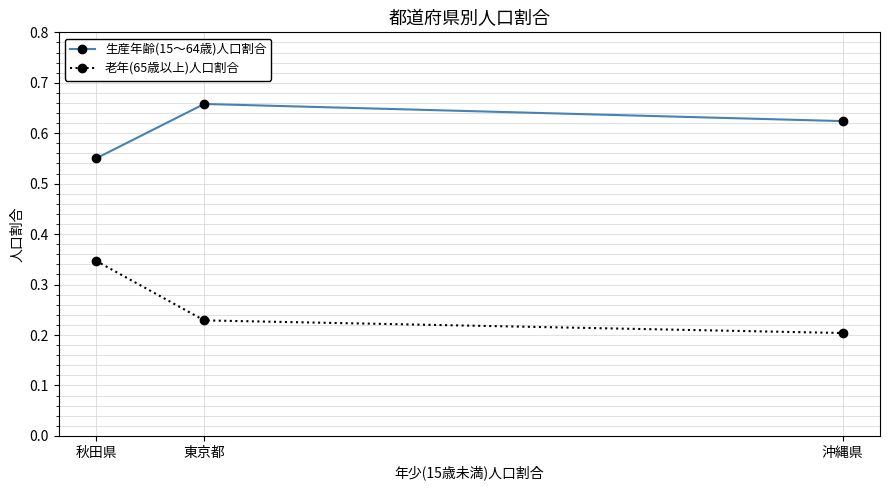

Does the chart display data point markers on the line(s)?

Yes